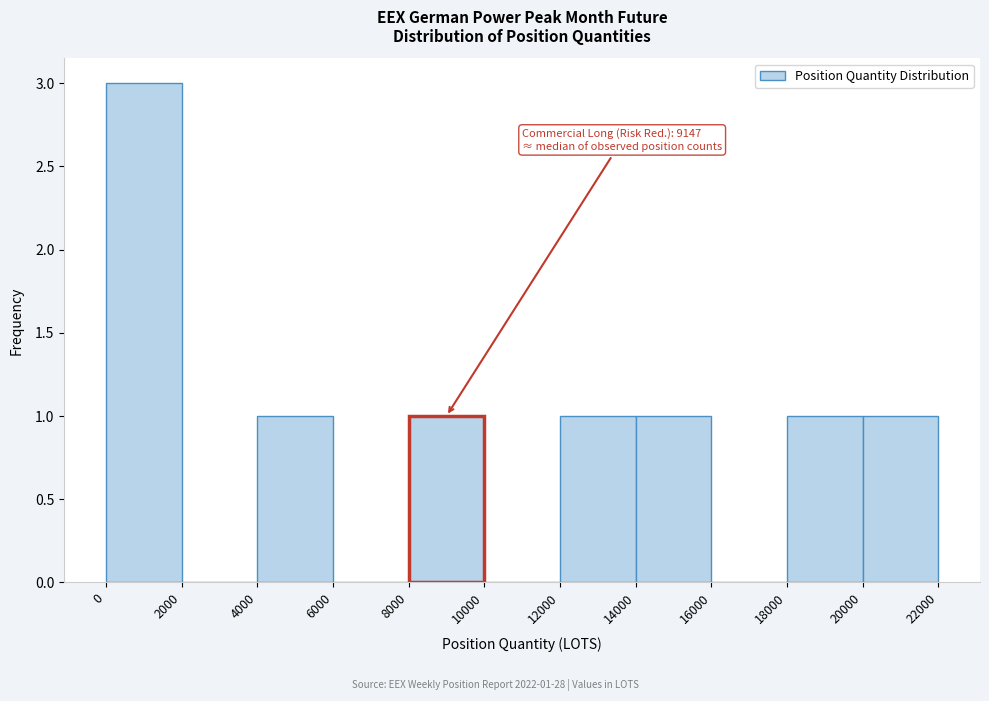

Which range on the x-axis has the tallest bar?

0 to 2000